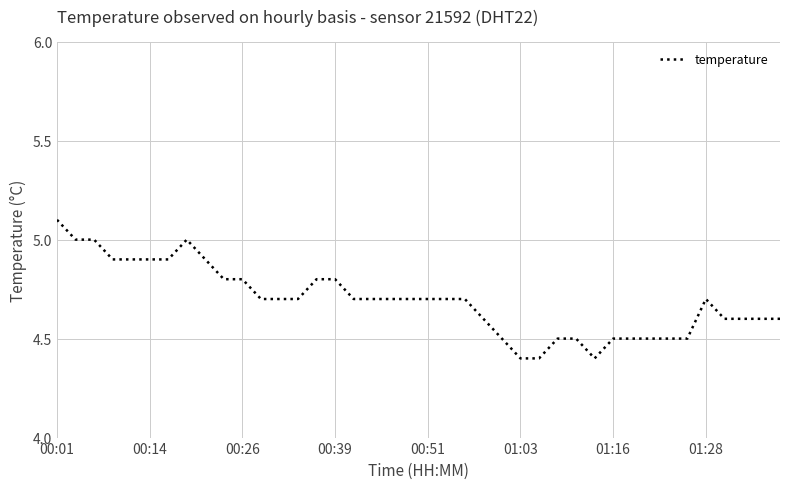

What is the maximum value shown in the chart?

5.1